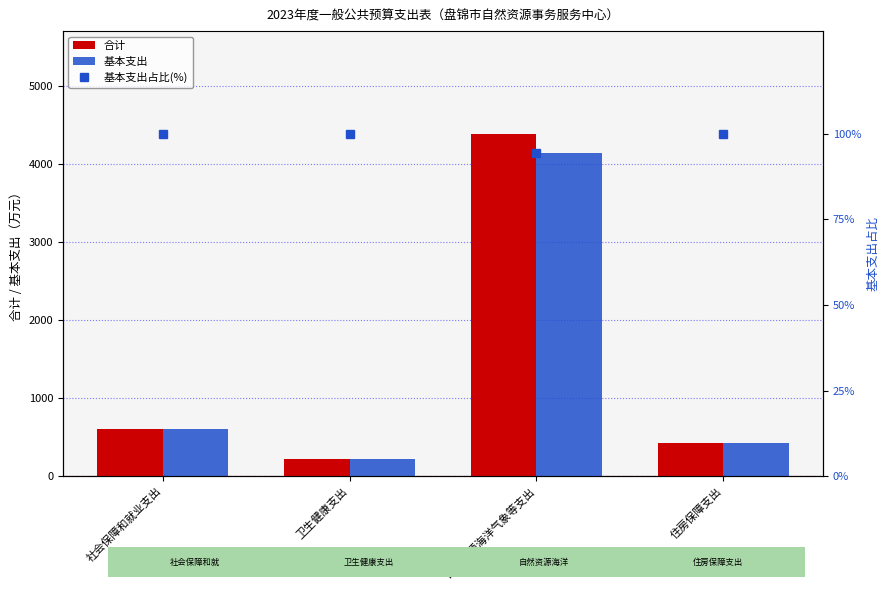

What is the sum of all 基本支出占比(%) values?

394.3